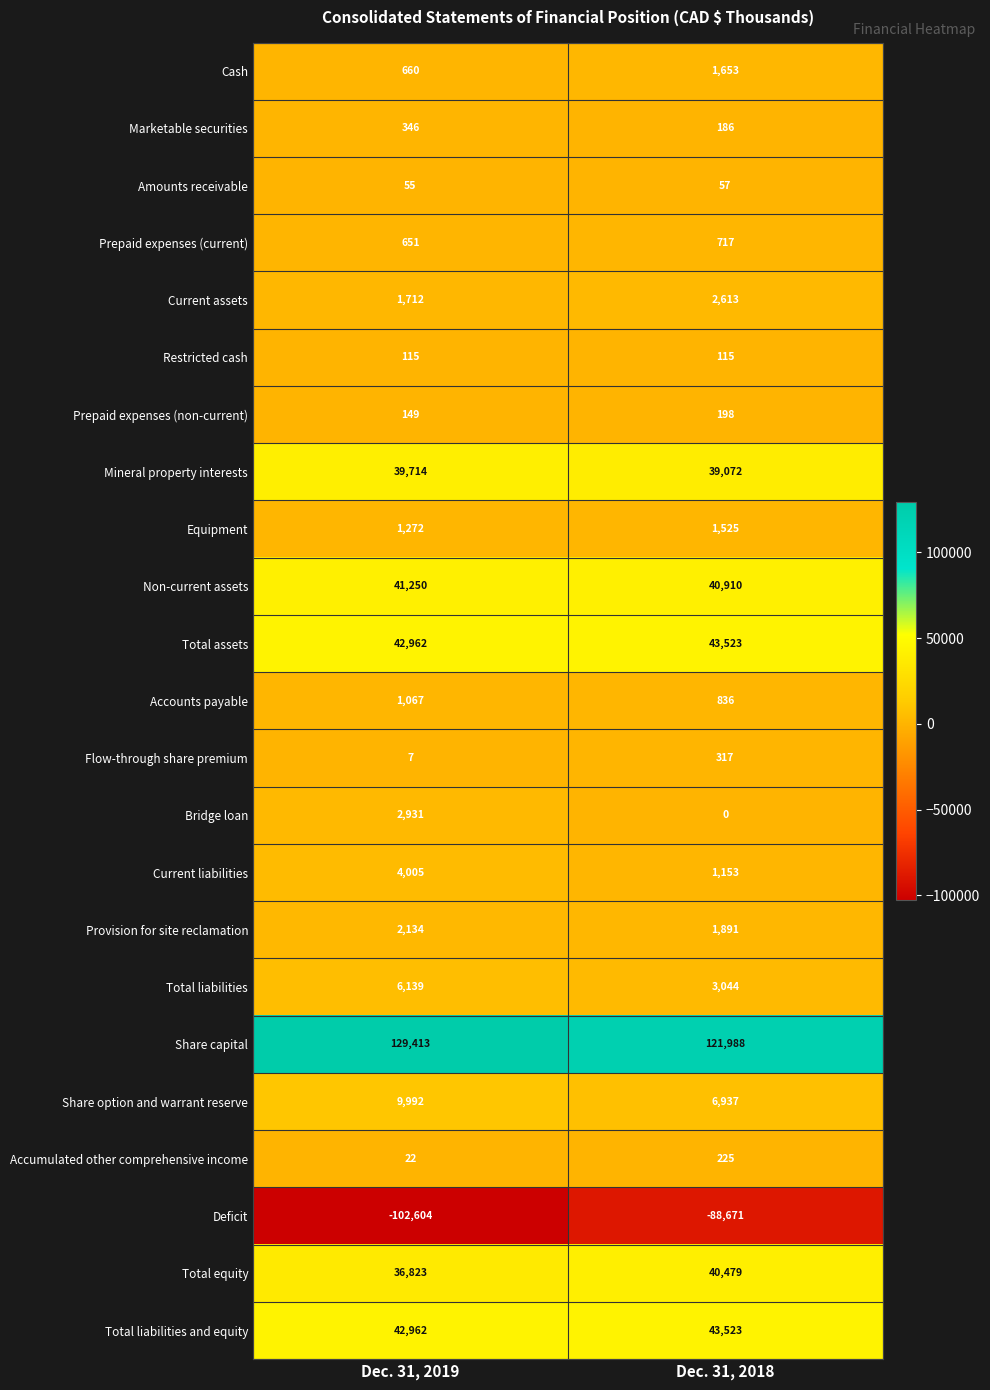

Which series changed the most between Dec. 31, 2019 and Dec. 31, 2018?

Deficit